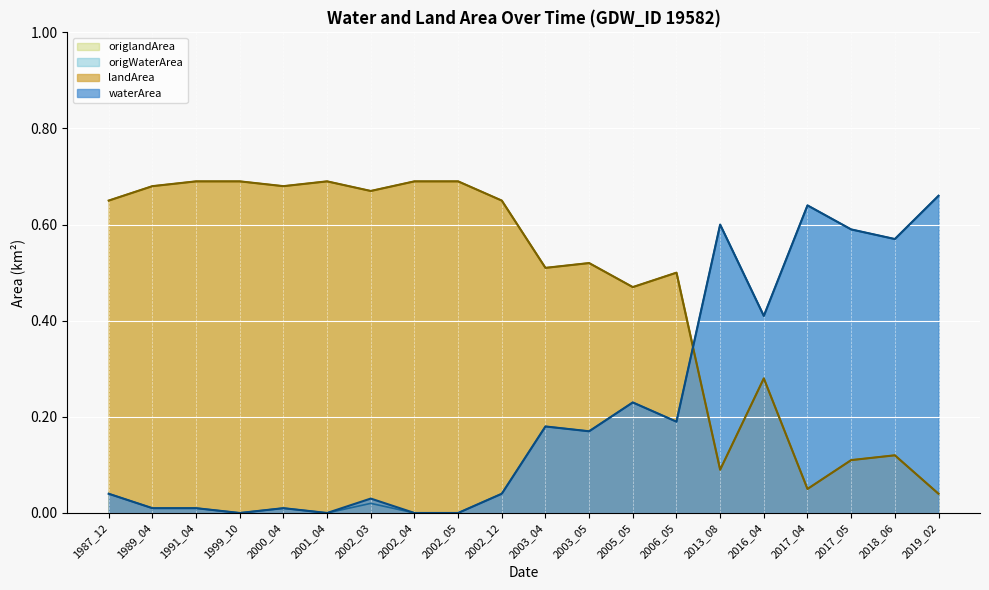

What is the total value across all series at 1999_10?

1.4